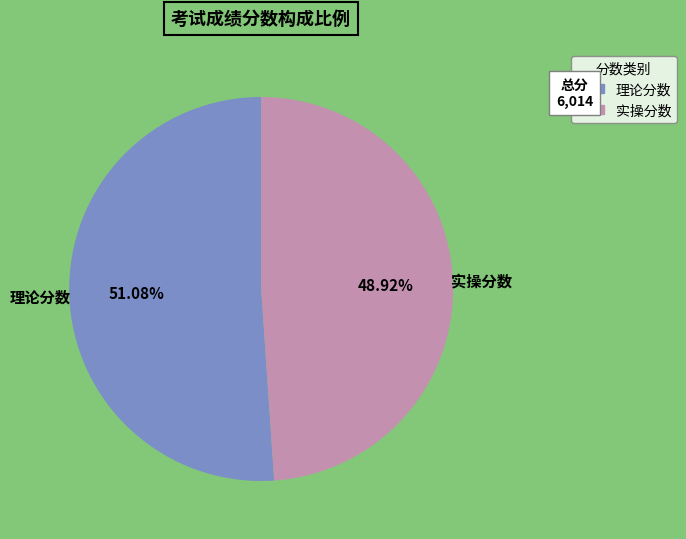

Between 实操分数 and 理论分数, which is larger?

理论分数